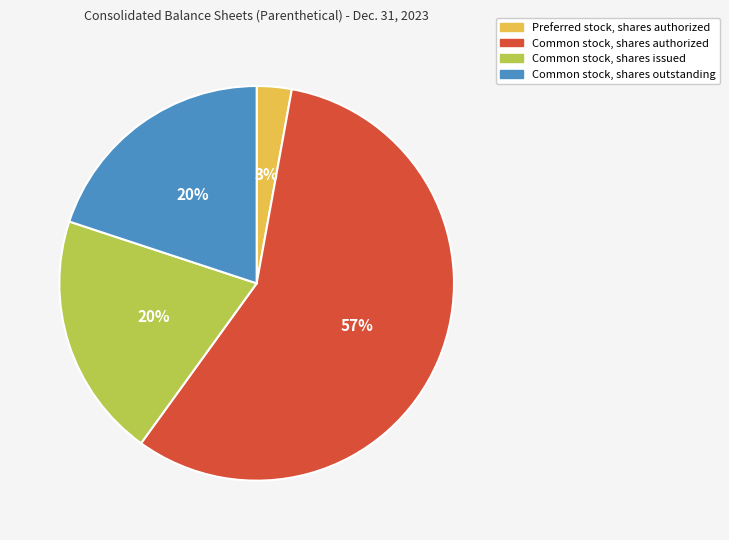

Do Preferred stock, shares authorized and Common stock, shares issued together represent more than half of the pie?

No